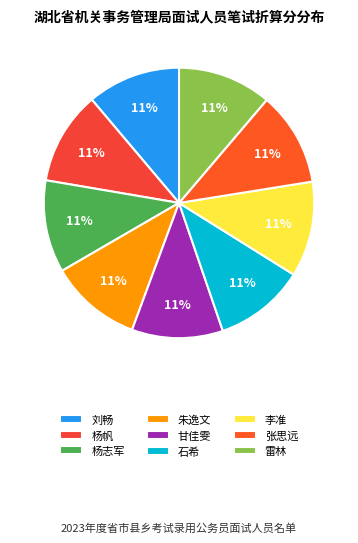

What percentage is the 刘畅 slice, to the nearest percent?

11%